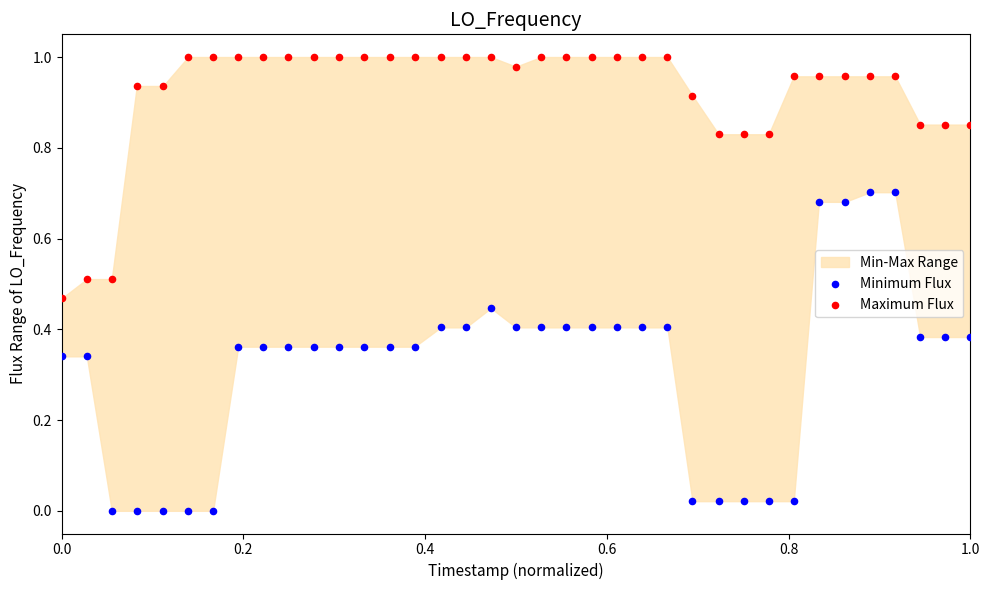

Which series contains the highest Y value?

Maximum Flux